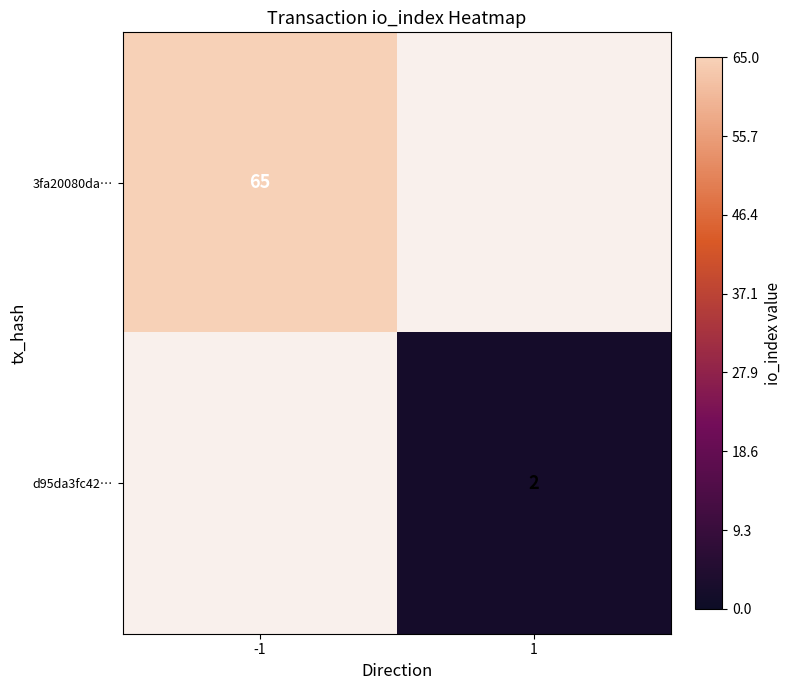

At how many categories does at least one series exceed 22?

1